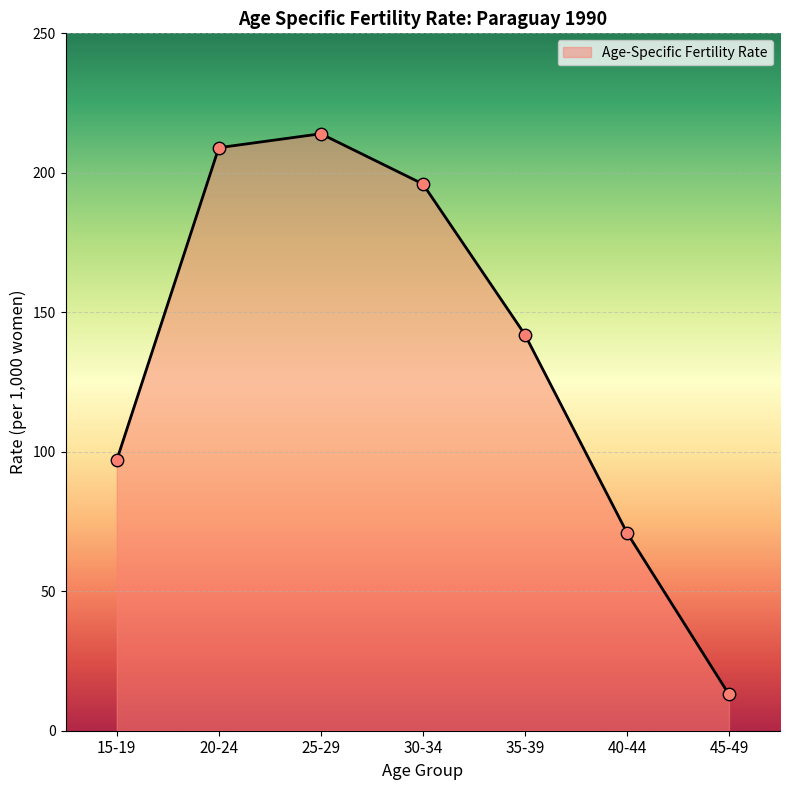

Which has a higher value, 45-49 or 15-19?

15-19